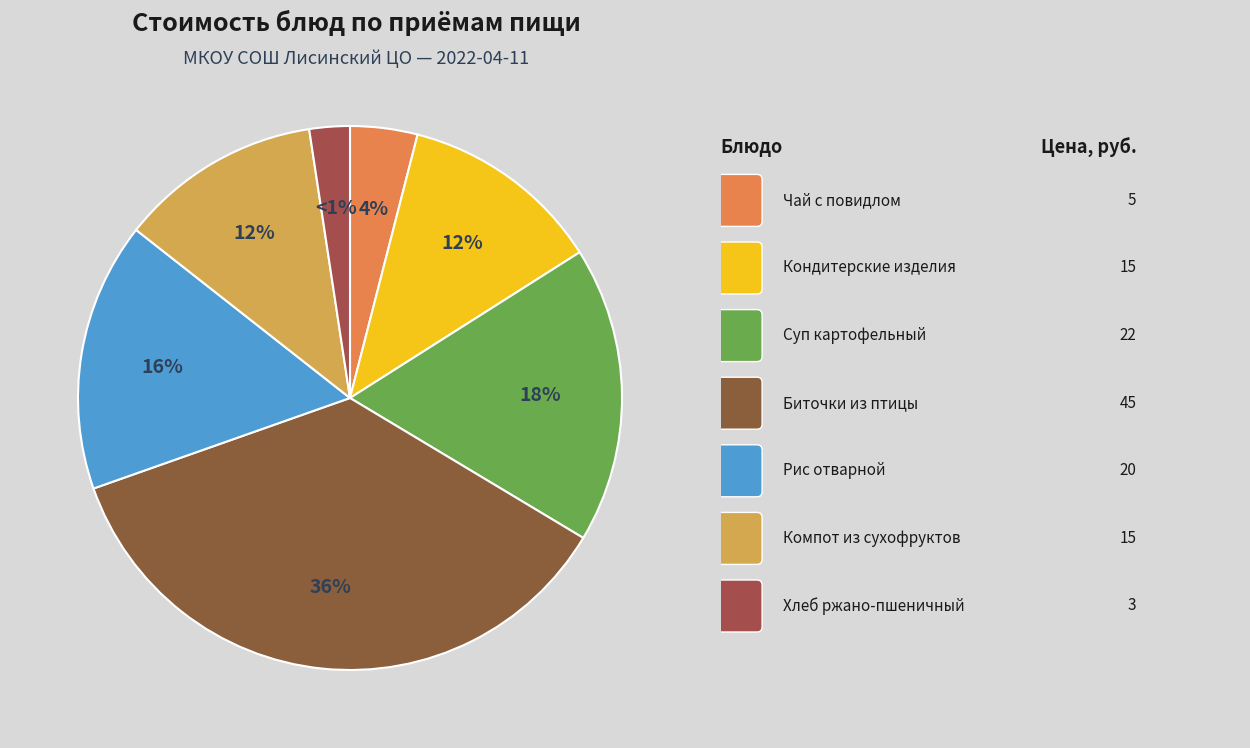

Approximately how many times larger is the value at Суп картофельный с горохом и гренками compared to Биточки рубленые из птицы с соусом?

0.5